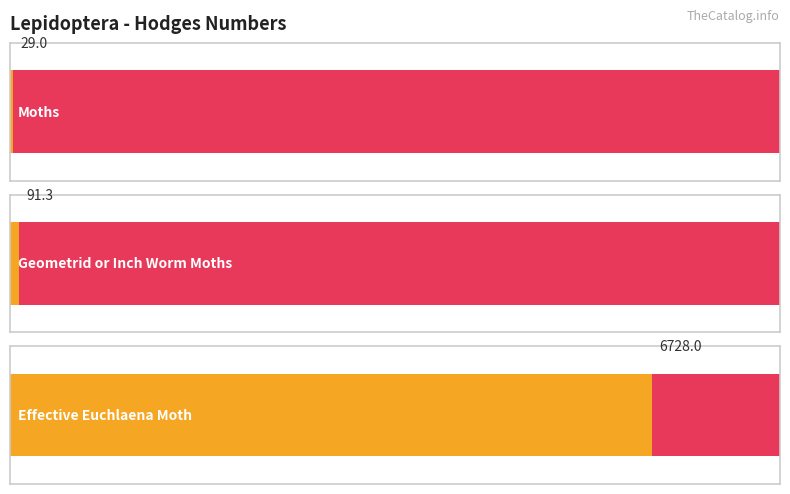

Reading left to right, extract all data points from this chart.

Moths=29.0	Geometrid or Inch Worm Moths=91.3	Effective Euchlaena Moth=6728.0